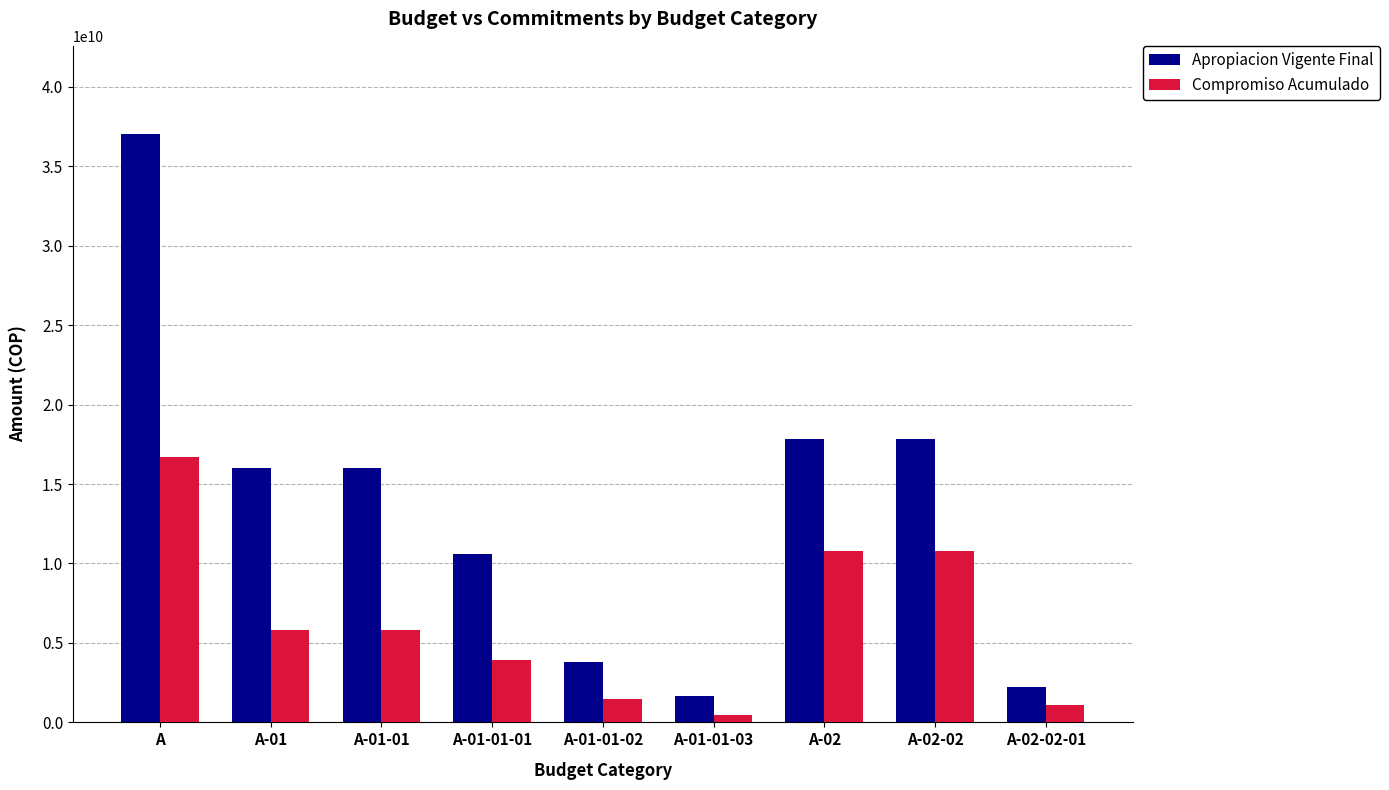

Does the chart contain stacked bars?

No